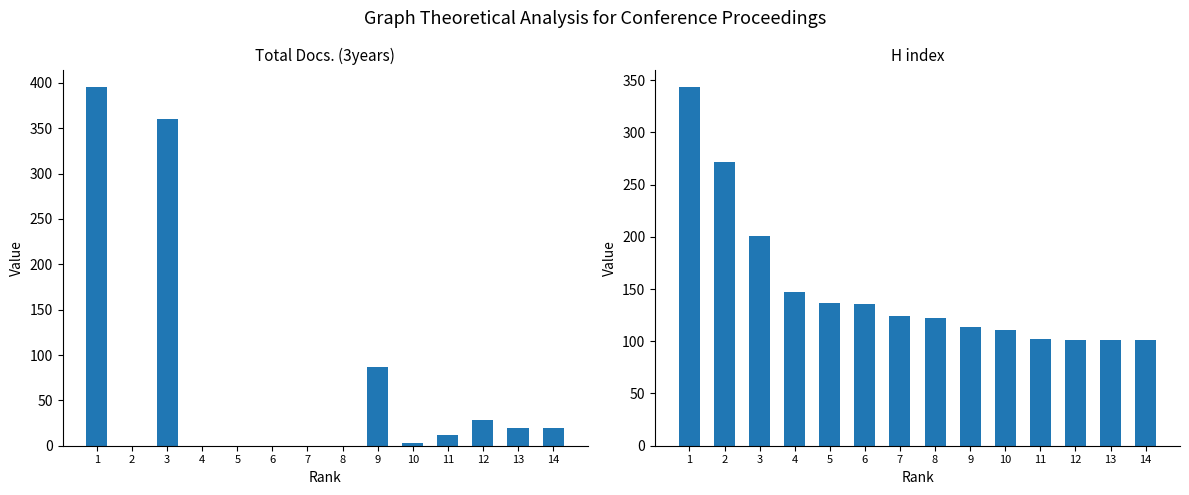

Reading right to left, what are all the values shown in this chart?

Total Docs. (3years): 20	19	28	12	3	87	0	0	0	0	0	360	0	395
H index: 101	101	101	102	111	114	122	124	136	137	147	201	272	343